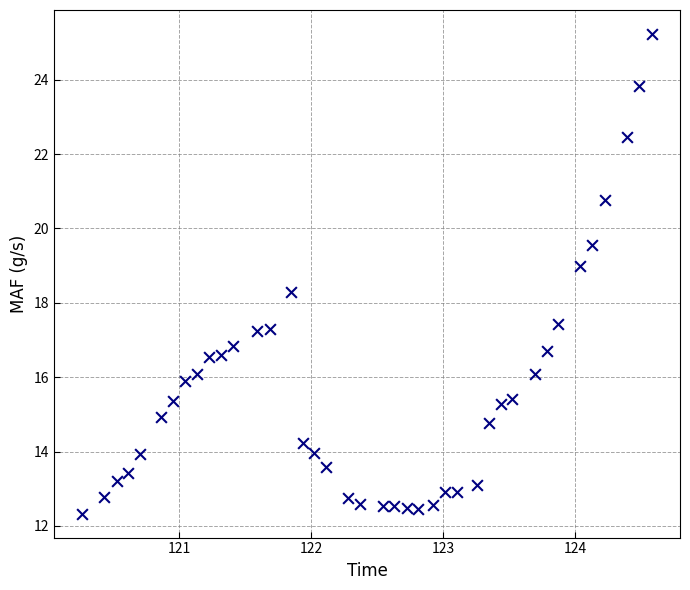

What Y value in the scatter plot is closest to 18?

18.3